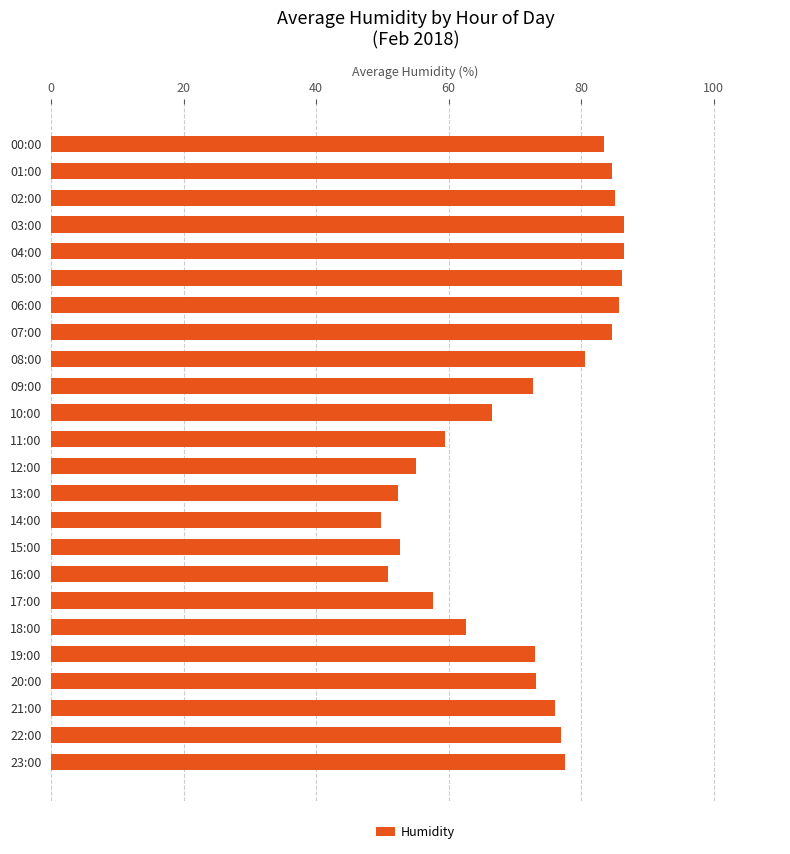

Approximately how many times larger is the value at 07:00 compared to 14:00?

1.7